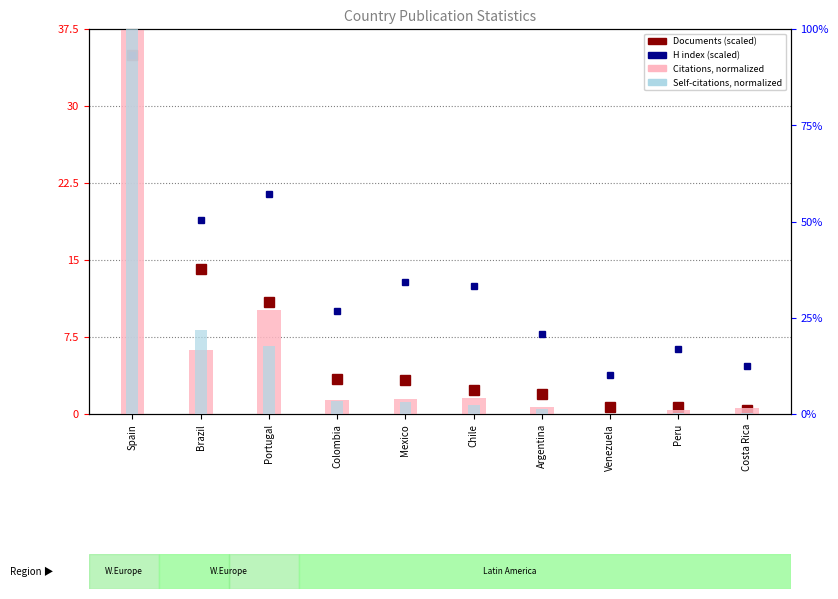

Which has a higher value, Portugal or Spain?

Spain